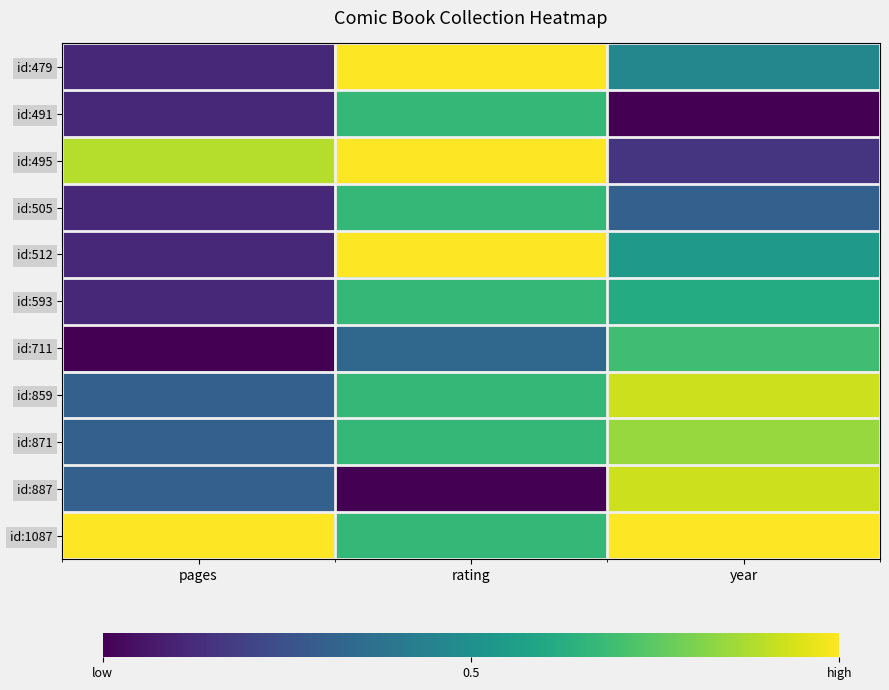

Which series has the widest spread of values?

id:887